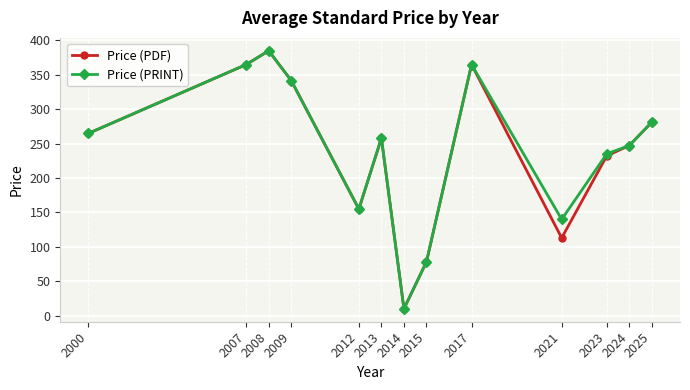

What is the value of the Price (PDF) point at the 1st from the left?

265.0